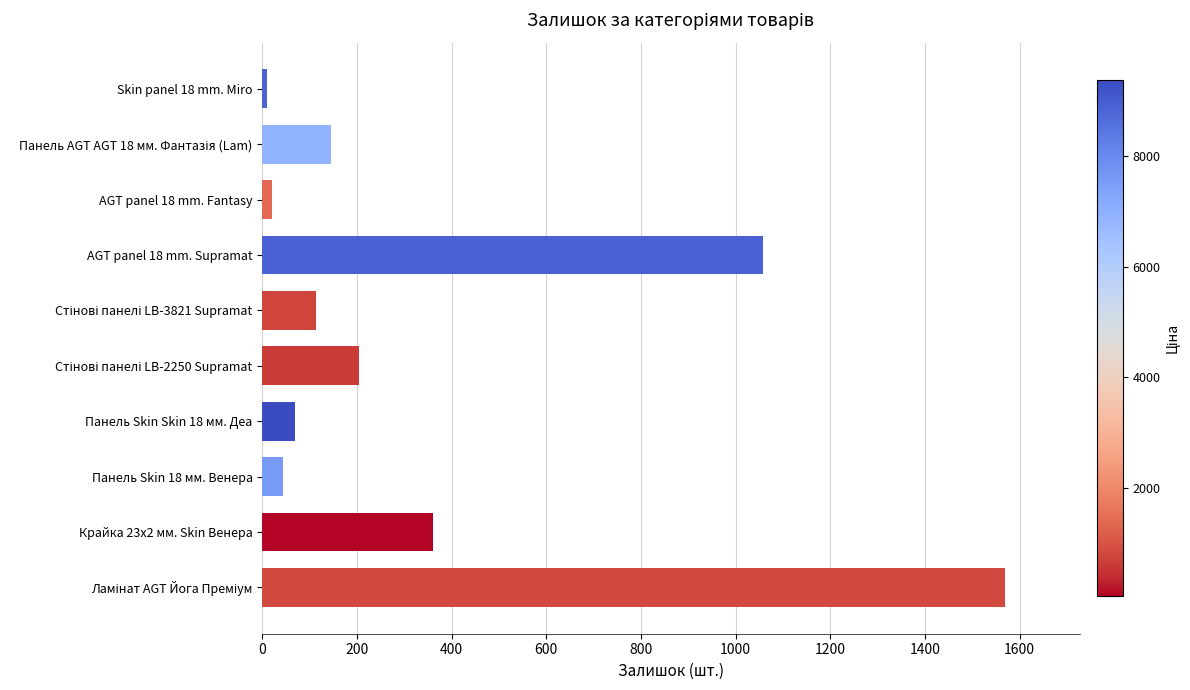

Where is the data nearest to the value 790?

AGT panel 18 mm. Supramat